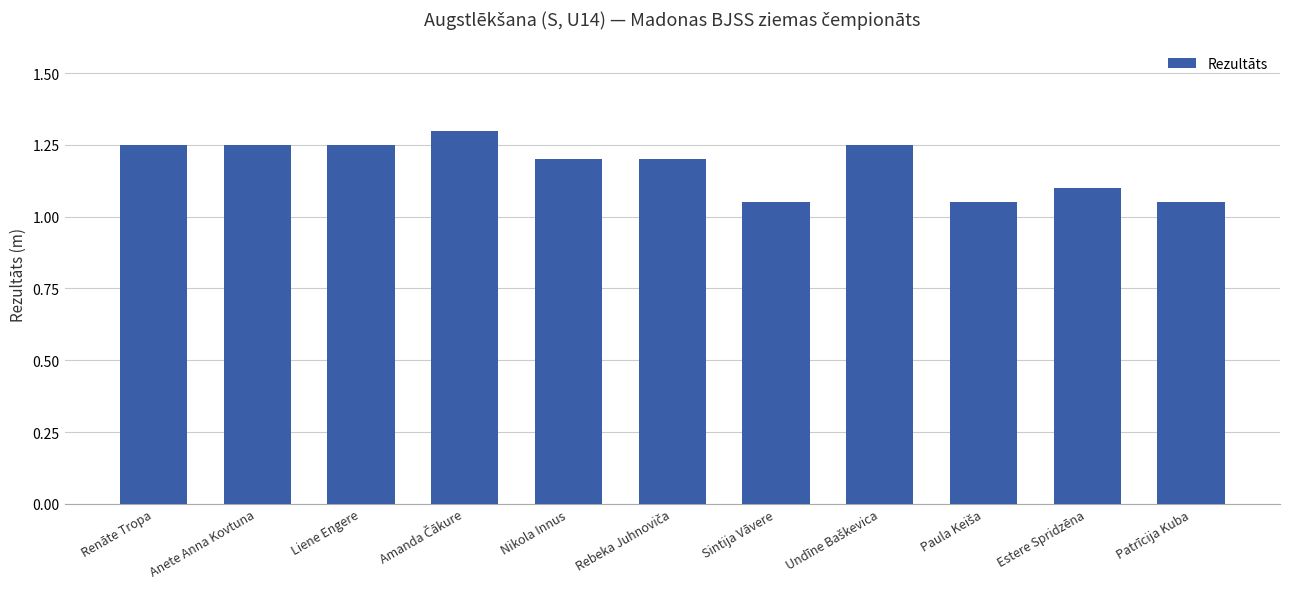

The chart shows a value of 1.7 at Sintija Vāvere. True or false?

False